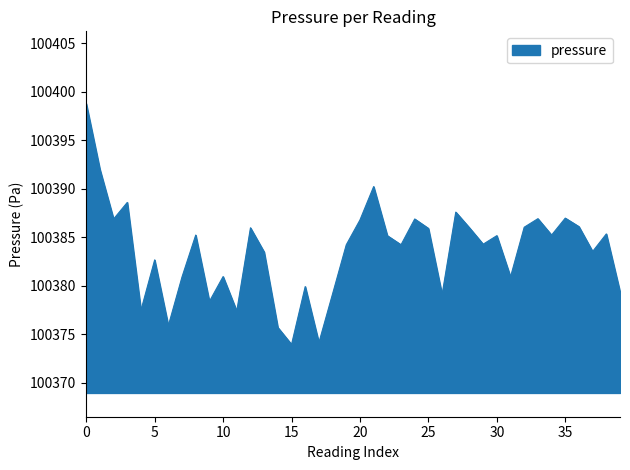

What is the greatest value displayed?

100398.8